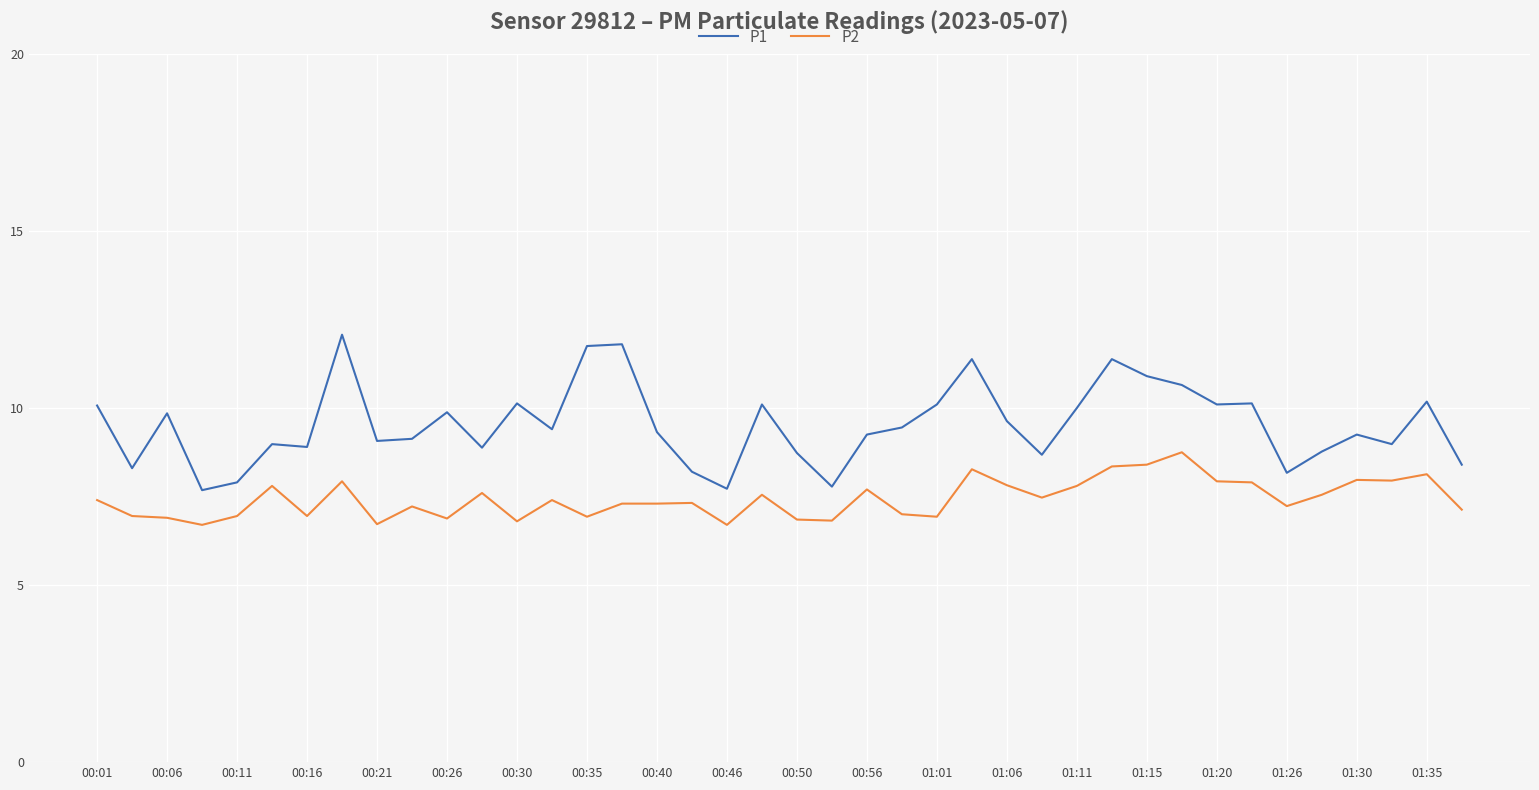

Count the number of categories in the chart.

40